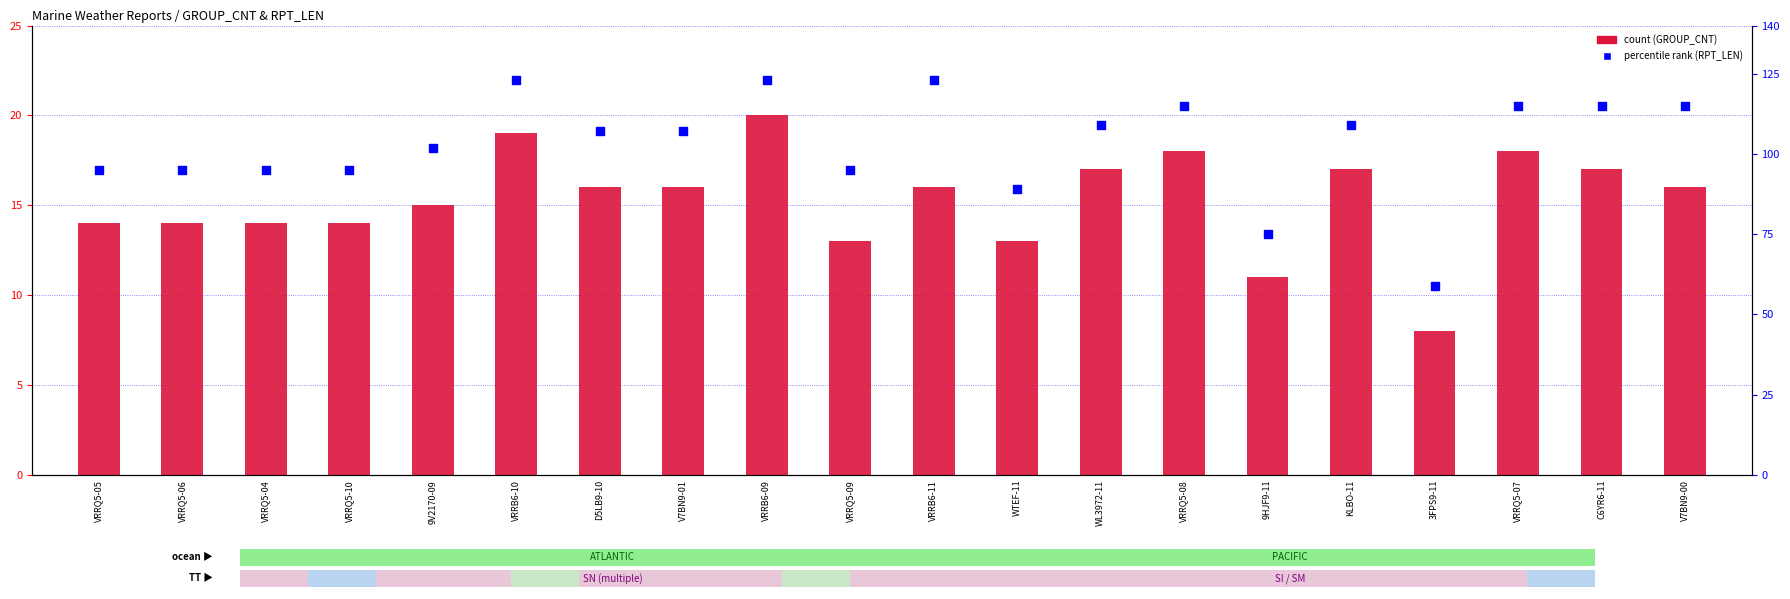

Which series has the widest spread of Y values?

percentile rank within the sample